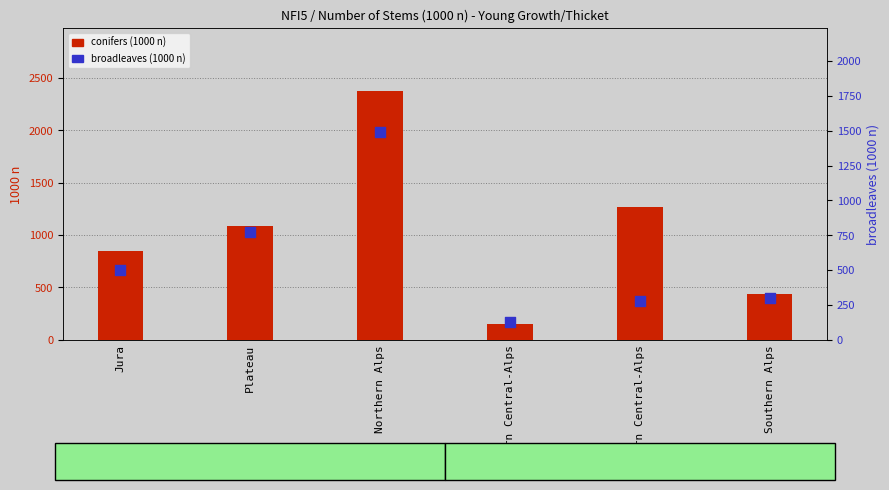

At how many categories does at least one series exceed 2347?

1